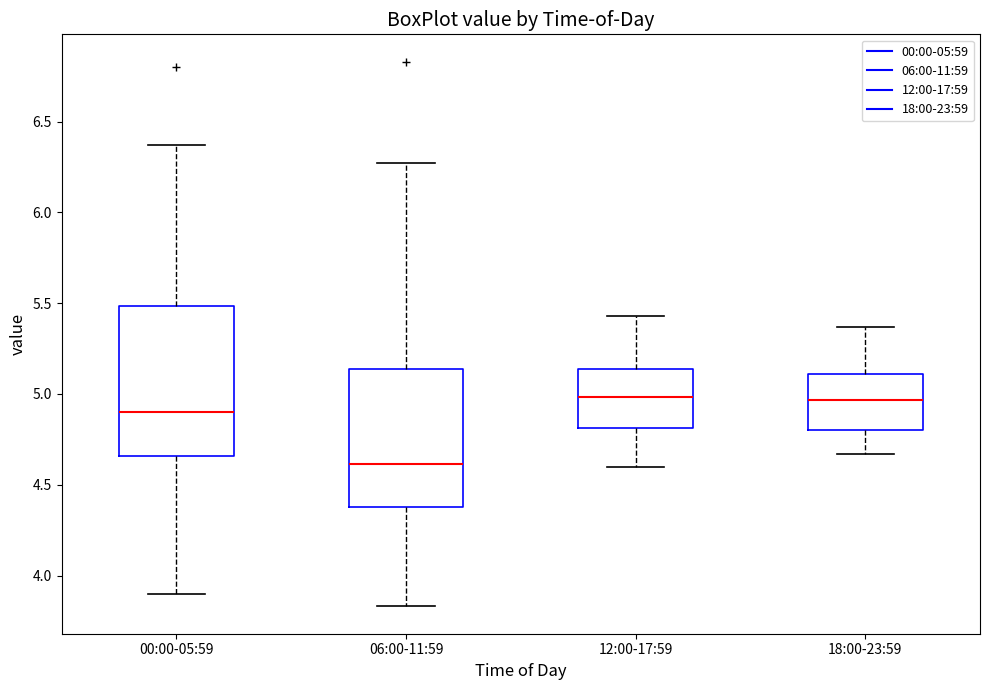

Reading left to right, read every box against the y-axis: the position of its median line, the range the box covers, and the ends of its whiskers. The values are not printed on the chart, so give them approximately, as read against the axis.

00:00-05:59: median 4.90, box 4.65 to 5.50, whiskers 3.90 to 6.35
06:00-11:59: median 4.60, box 4.40 to 5.15, whiskers 3.85 to 6.25
12:00-17:59: median 5.00, box 4.80 to 5.15, whiskers 4.60 to 5.45
18:00-23:59: median 4.95, box 4.80 to 5.10, whiskers 4.65 to 5.35